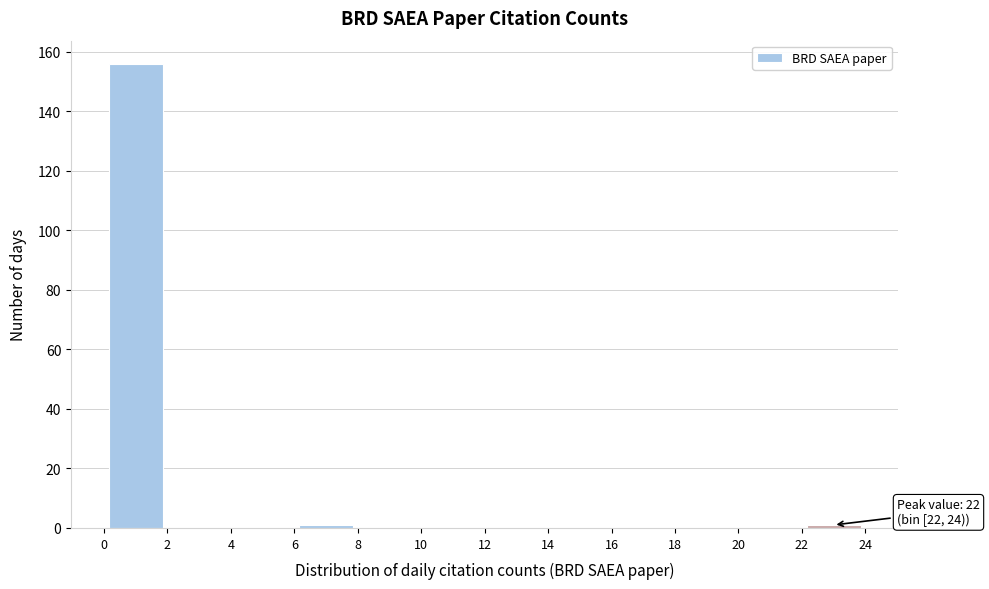

Which range on the x-axis has the tallest bar?

0 to 2